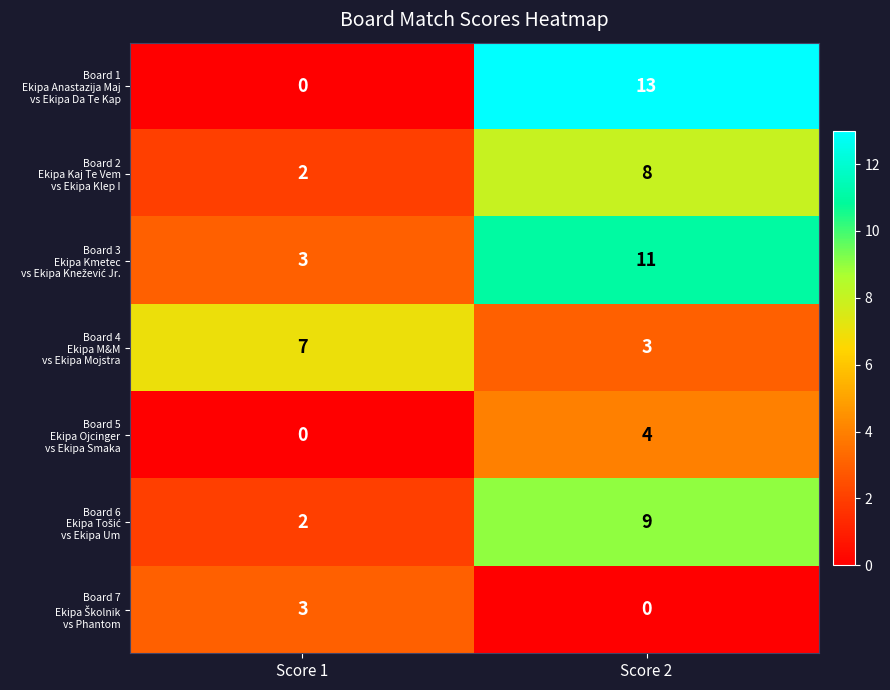

What is the total value across all series at Score 1?

17